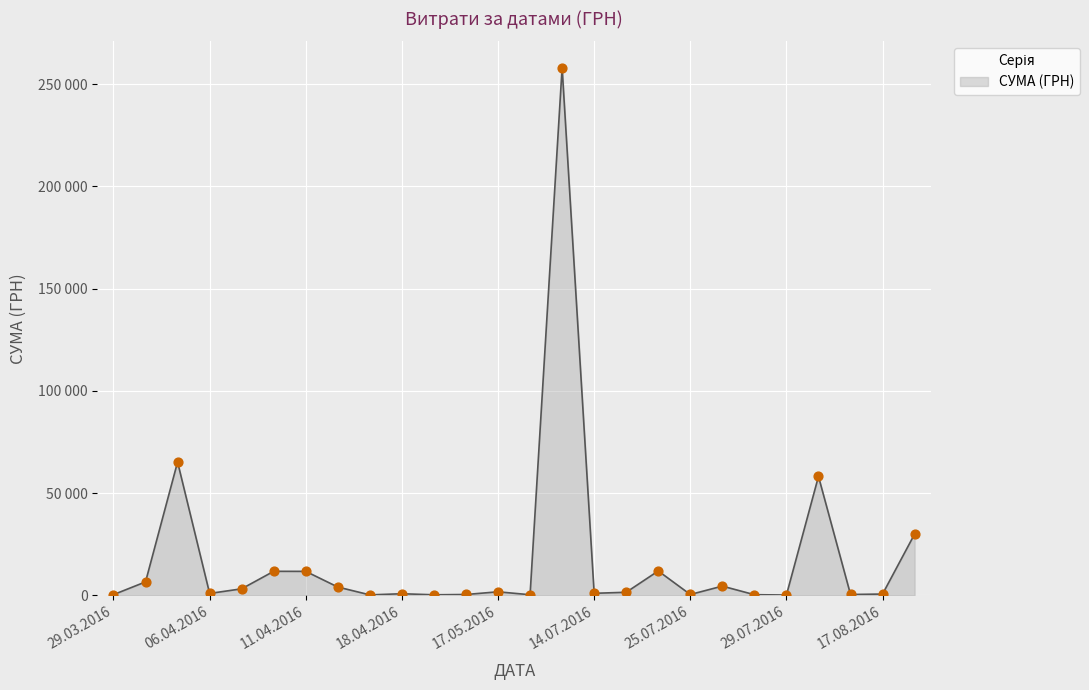

Is this an area chart (filled region under the line)?

Yes